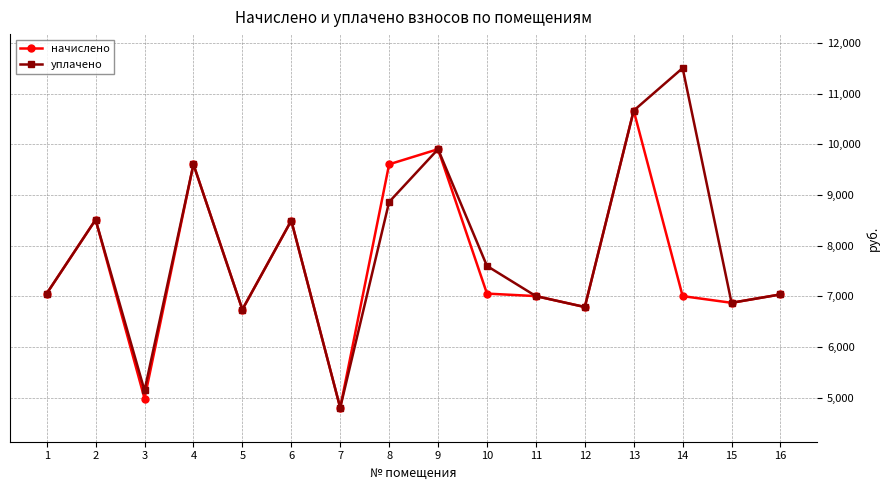

What is the value of the начислено point at the 11th from the left?

7004.9